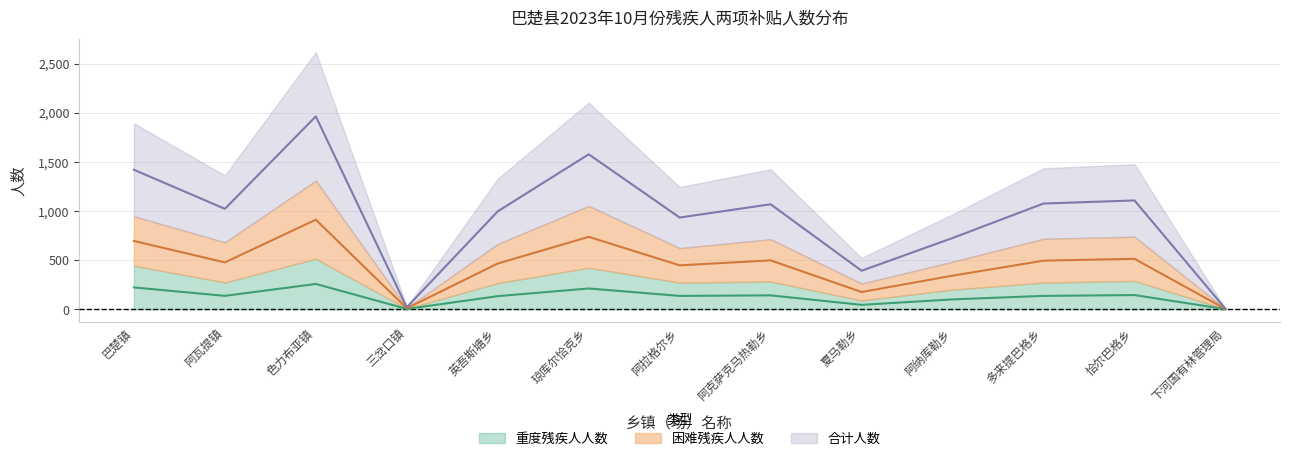

True or false: 困难残疾人人数 and 合计人数 intersect in this chart.

False